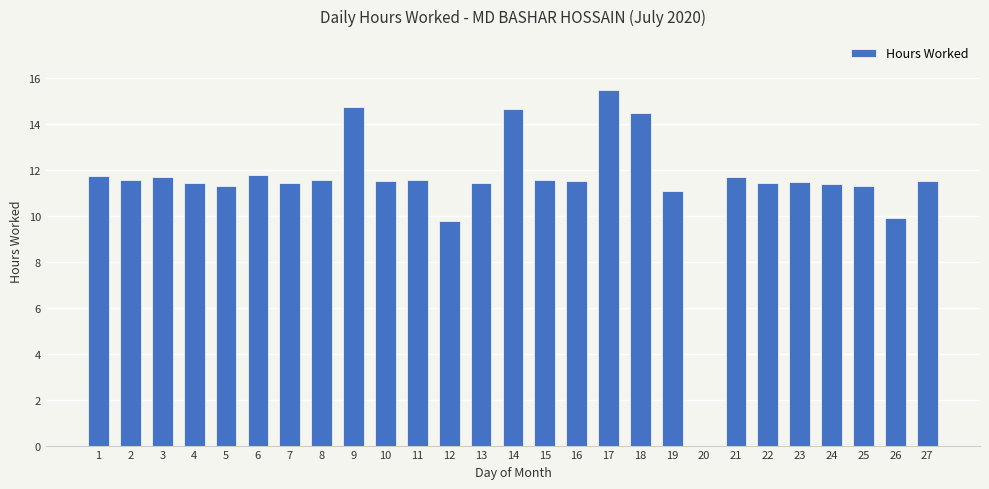

What value does the data have at 24?

11.4